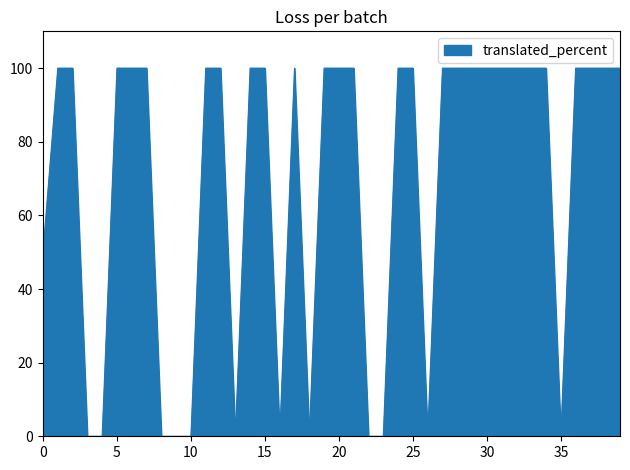

What is the maximum value shown in the chart?

100